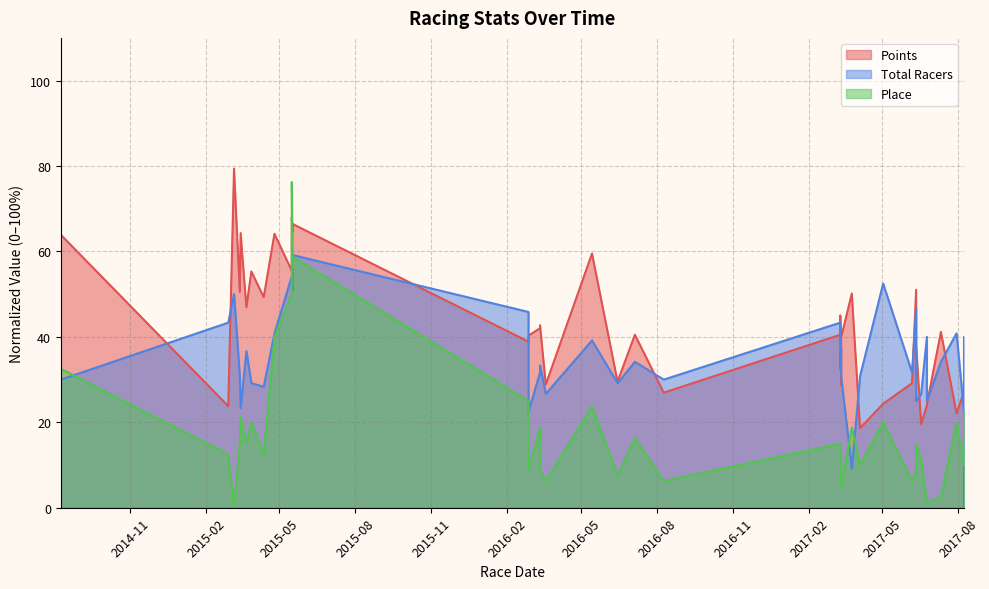

At which category is the sum across all series the highest?

2015-05-16